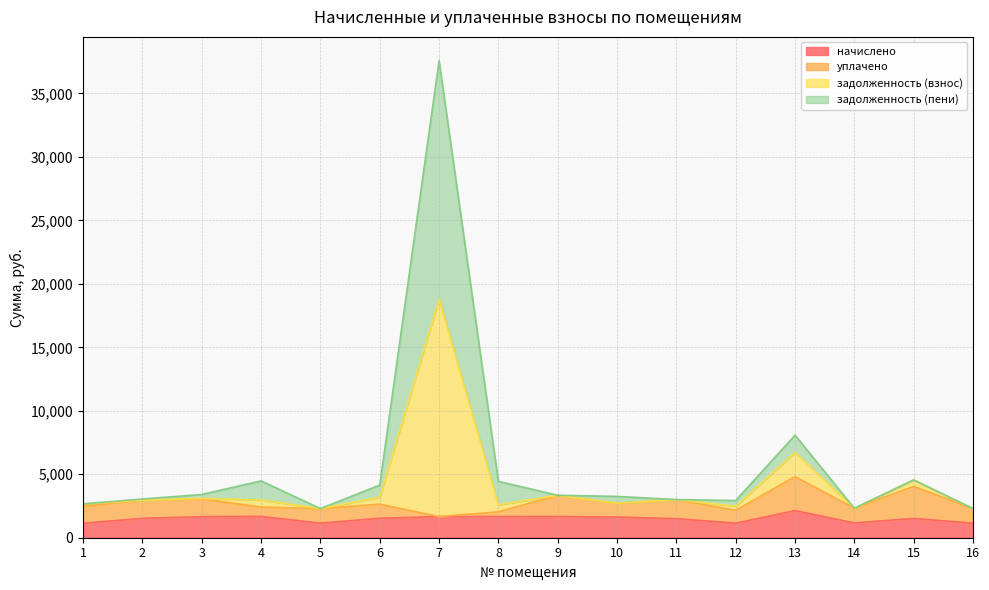

At which category is the sum across all series the highest?

7